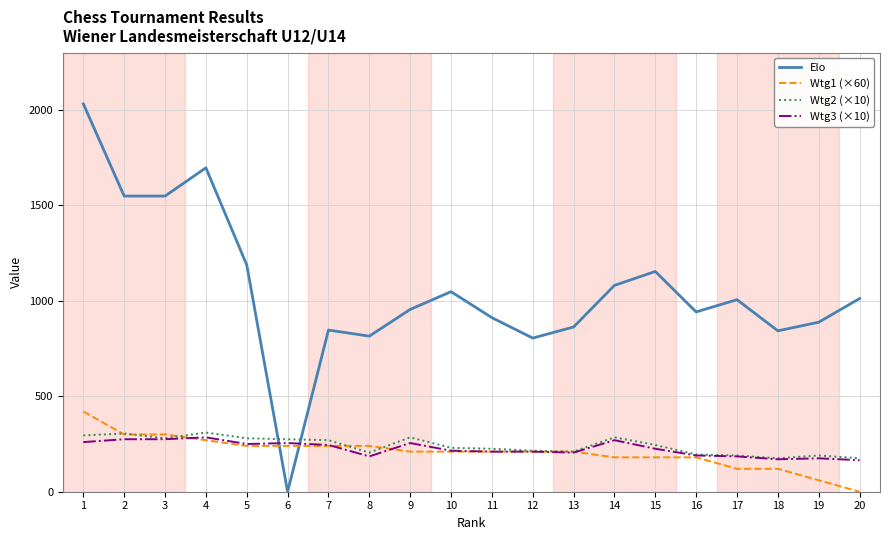

Which series has the widest spread of values?

Elo